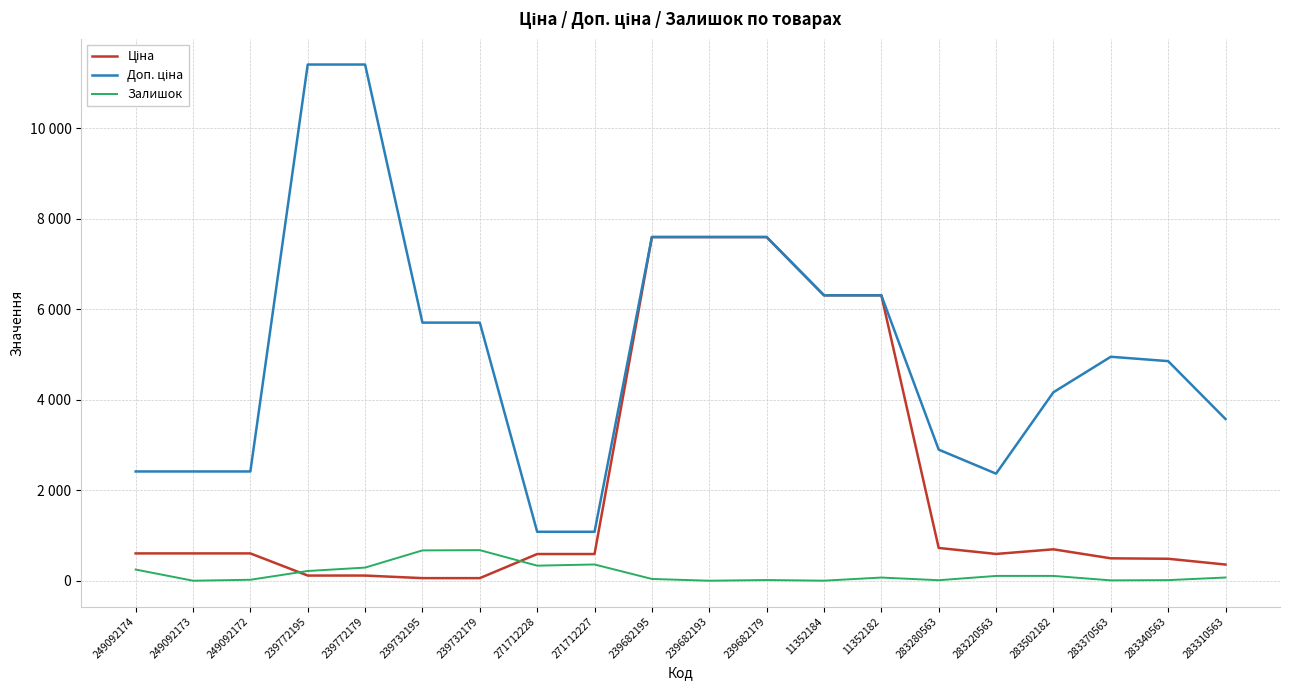

True or false: Залишок has a value of 442.7 at 249092174.

False